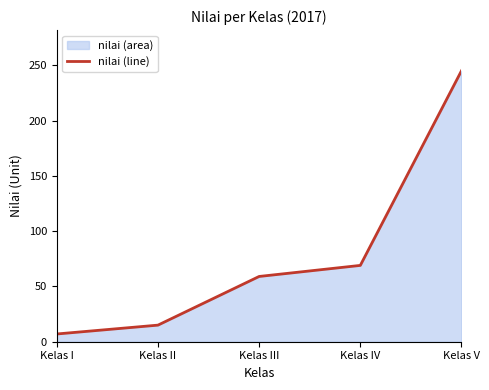

Count the number of data series in this chart.

1